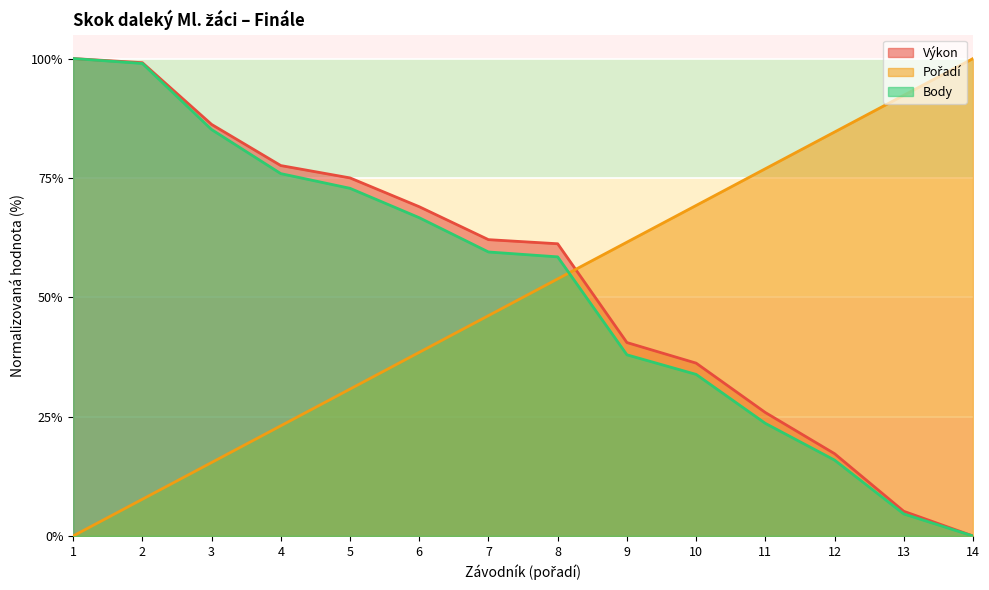

What is the difference between the maximum and minimum values in the Pořadí series?

100.0